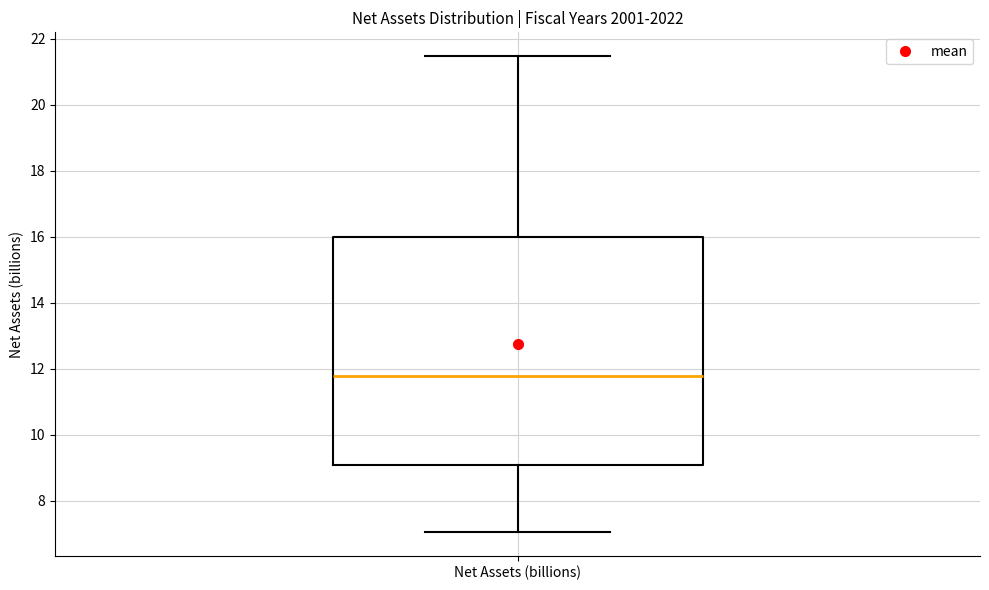

Read this box plot against the y-axis: the position of the median line, the range covered by the box, and the ends of both whiskers. The values are not printed on the chart, so give them approximately, as read against the axis.

median 11.8, box 9.0 to 16.0, whiskers 7.0 to 21.4